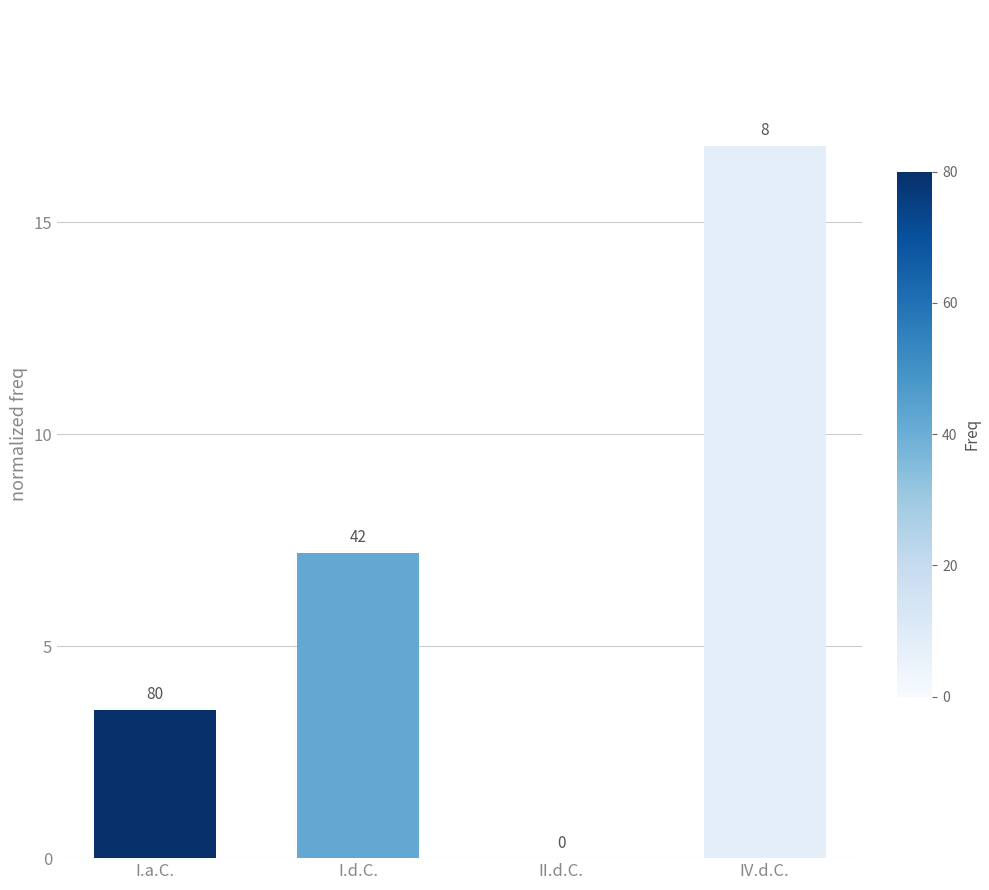

What is the difference between the maximum and minimum values?

16.8